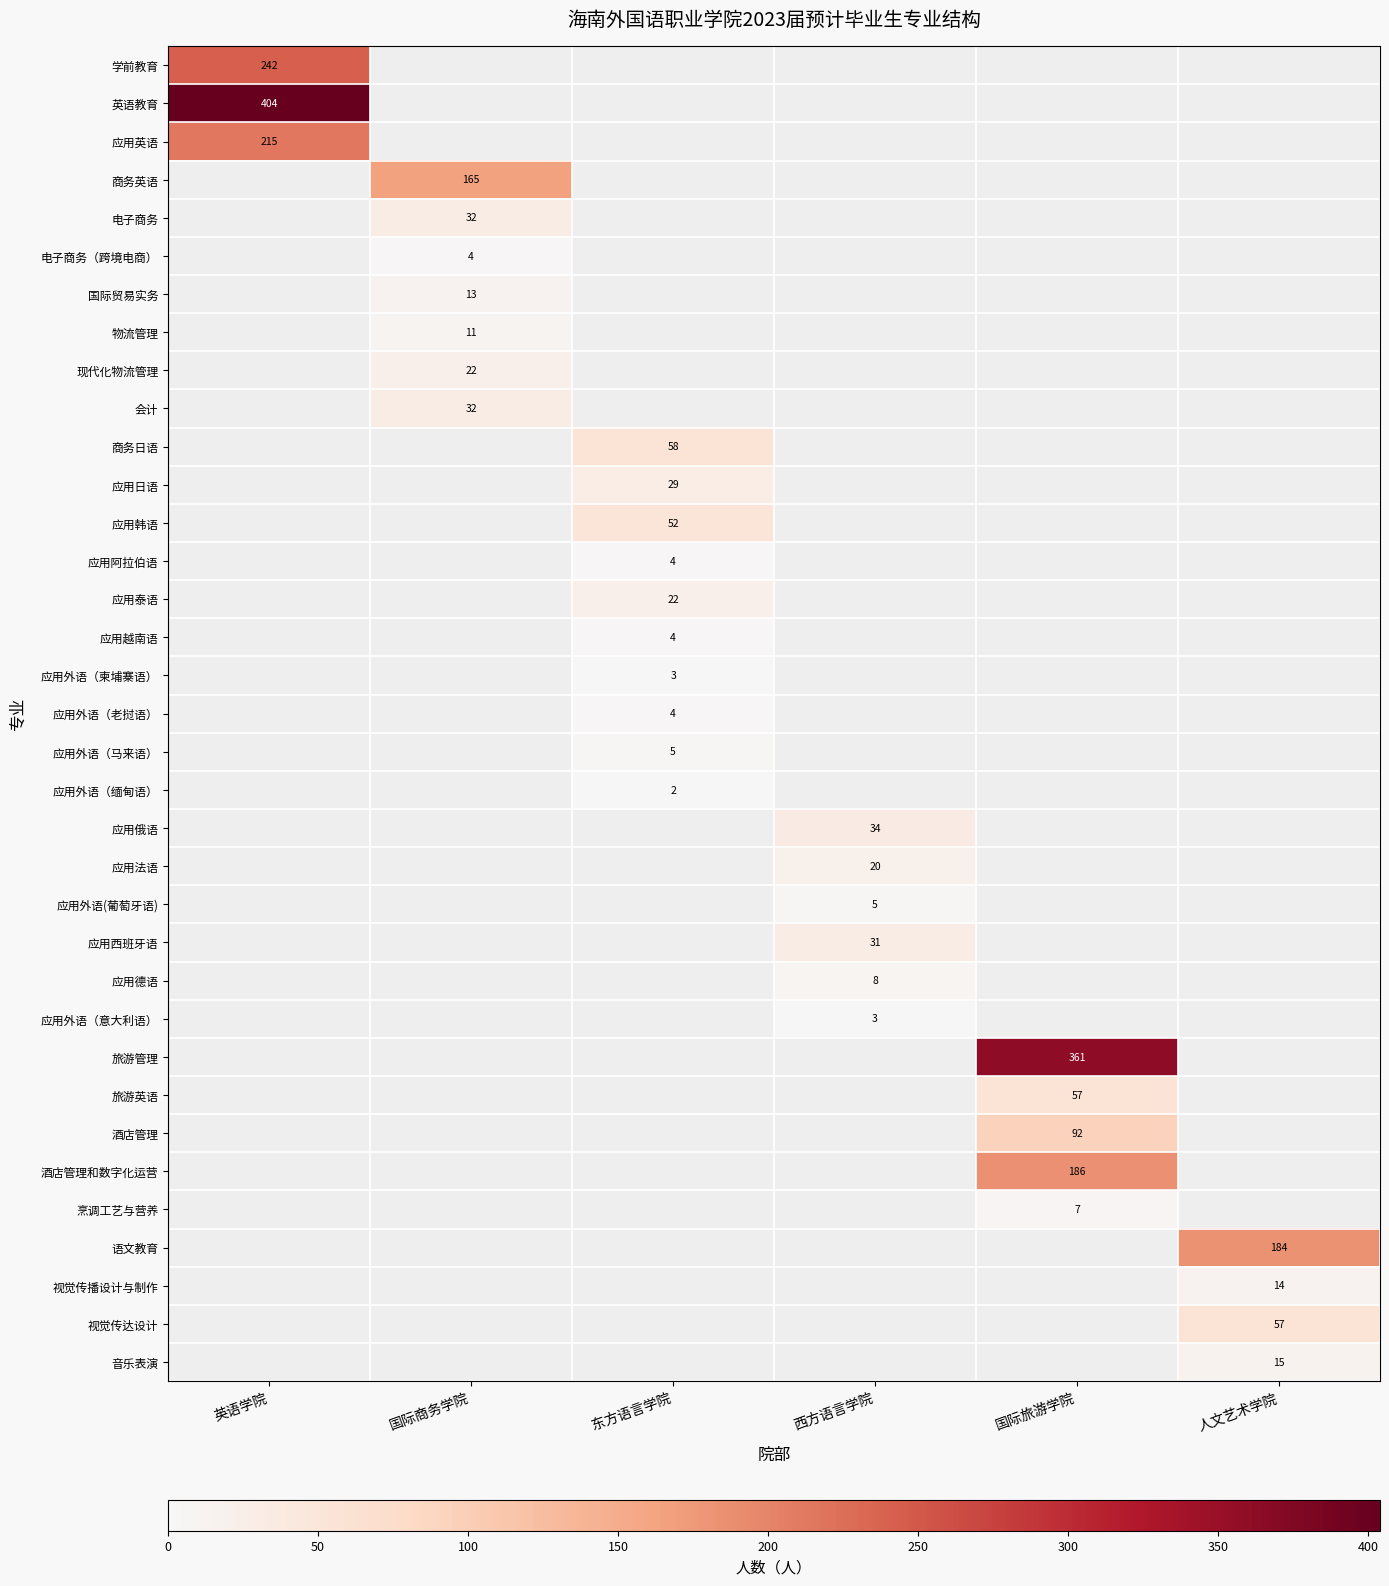

True or false: 英语教育 has a value of 620 at 英语学院.

False